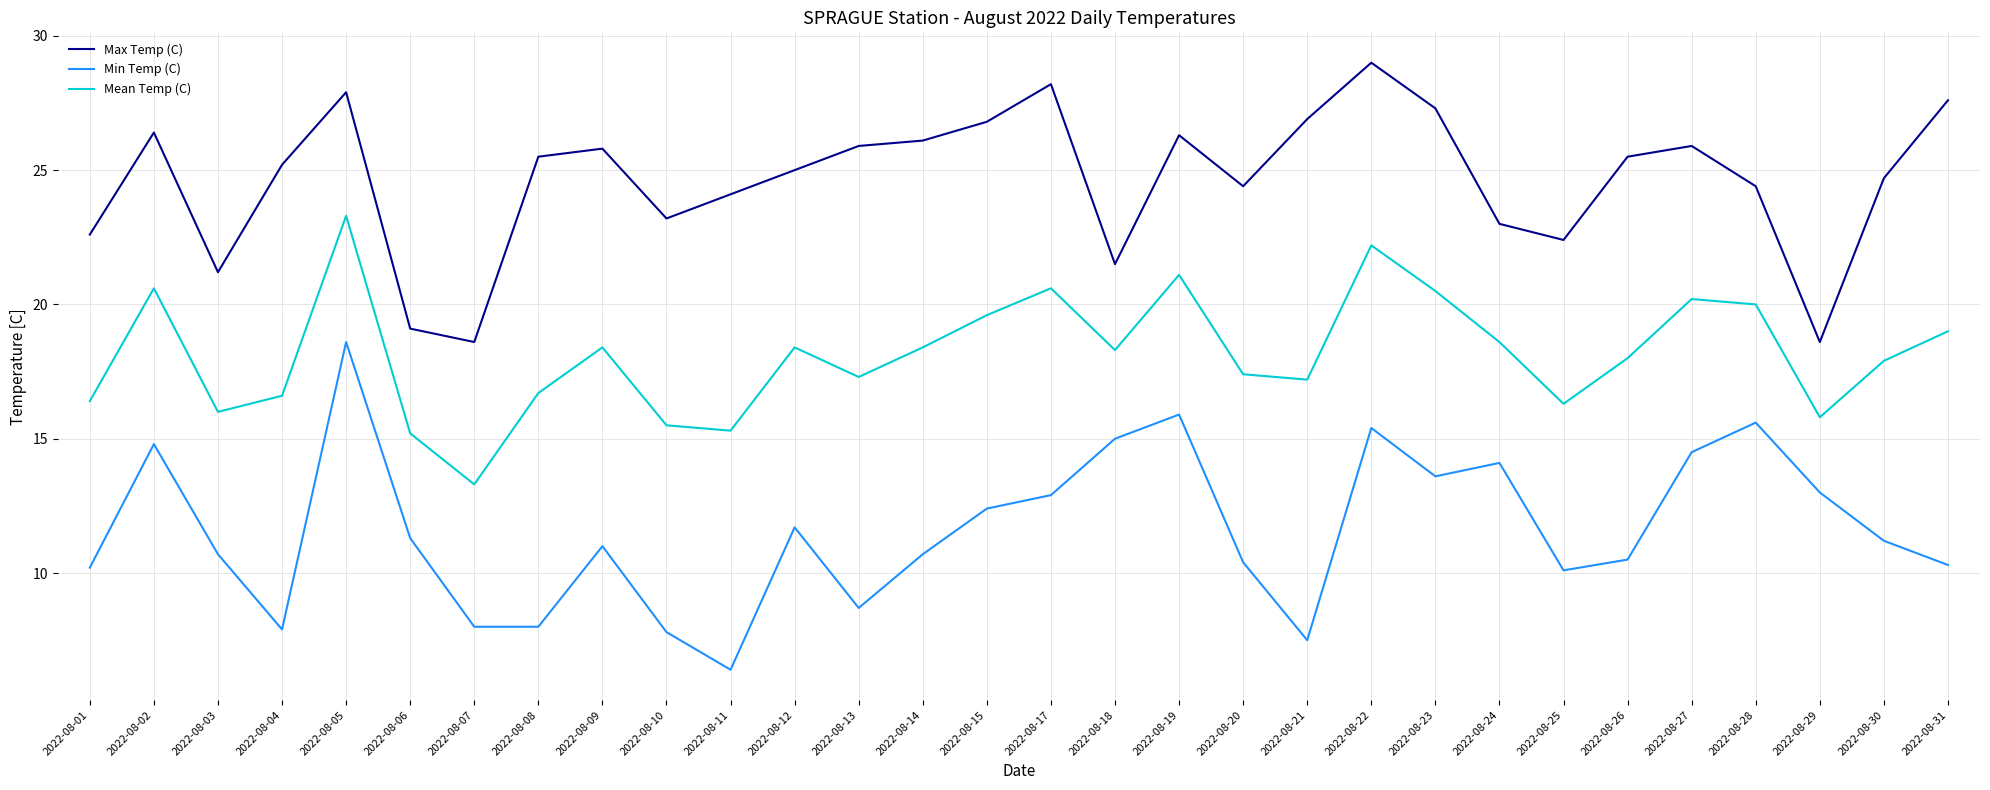

What is the total value across all series at 2022-08-20?

52.2